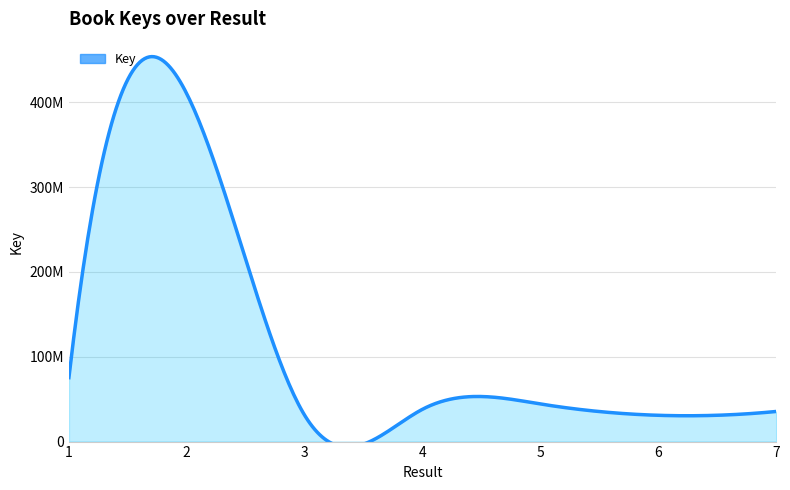

Where is the data nearest to the value 220494099?

1